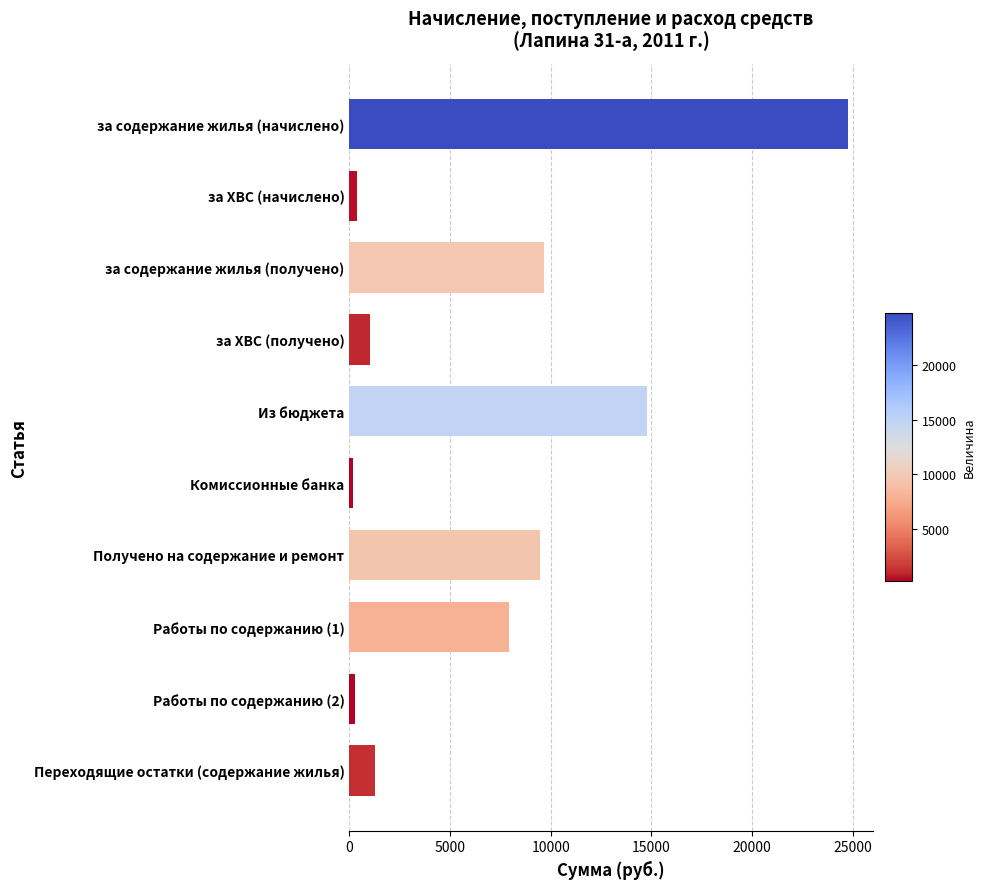

Read the value at за ХВС (получено).

1052.5